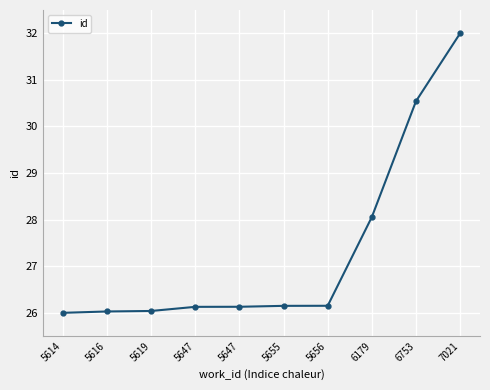

What is the value of the 9th point from the left?

30.5